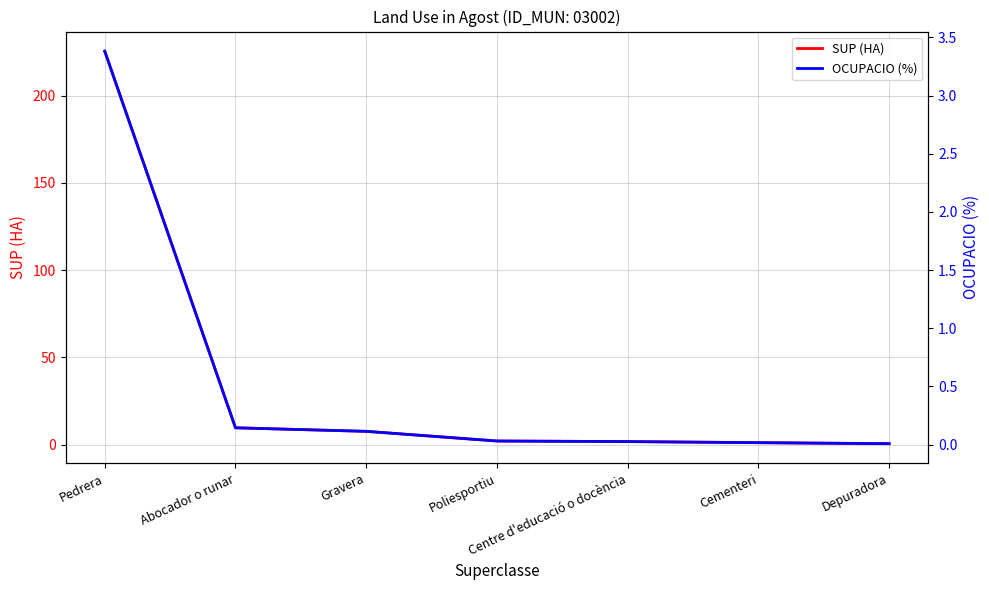

What is the label of the 7th point from the left?

Depuradora